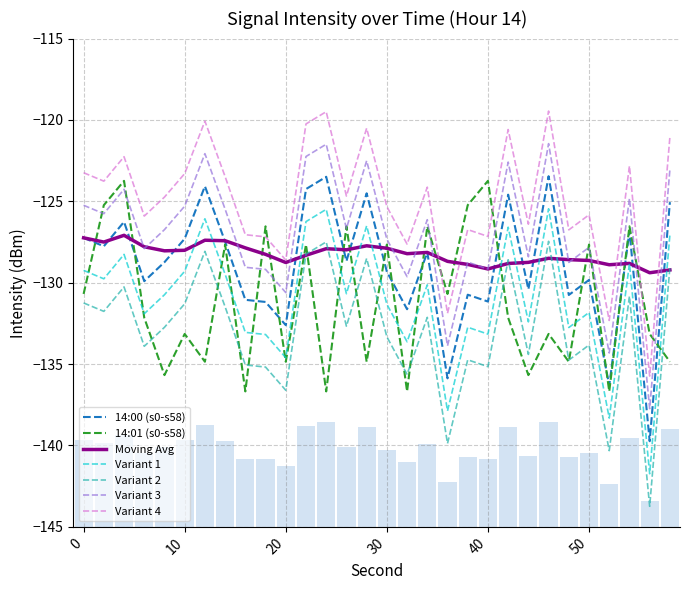

What is the highest value of the Variant 4 series?

-119.5